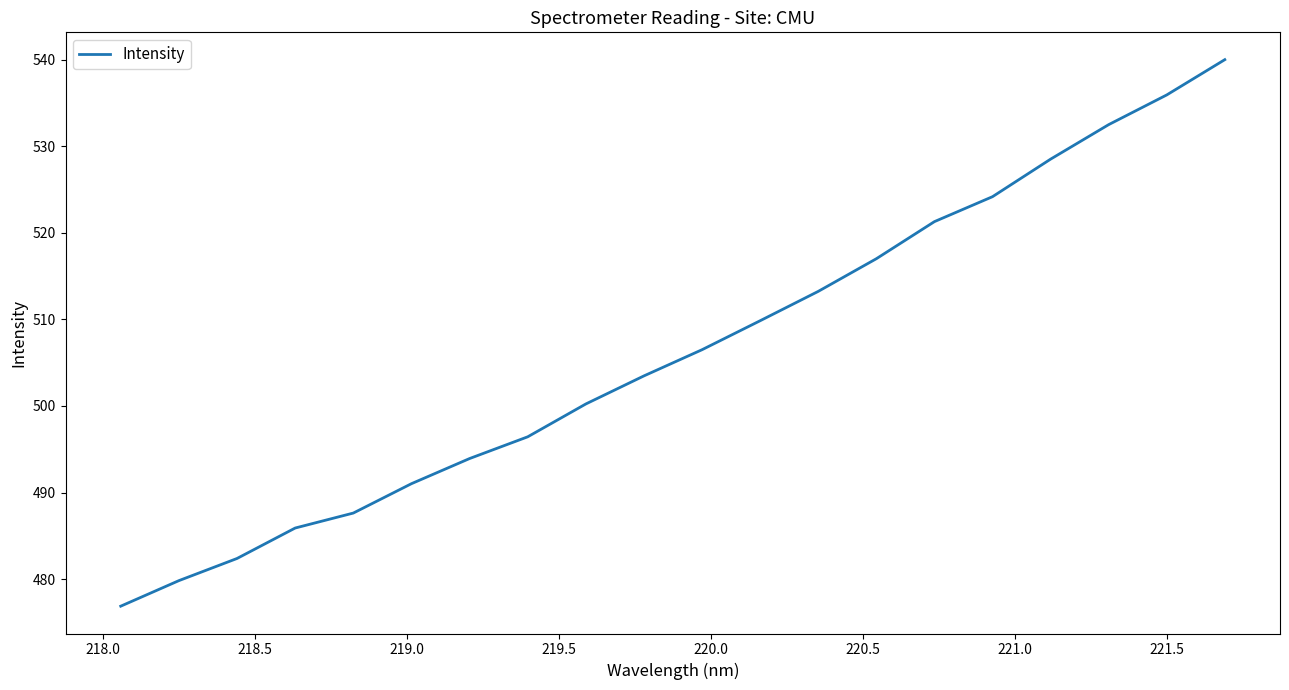

What is the greatest value displayed?

540.0